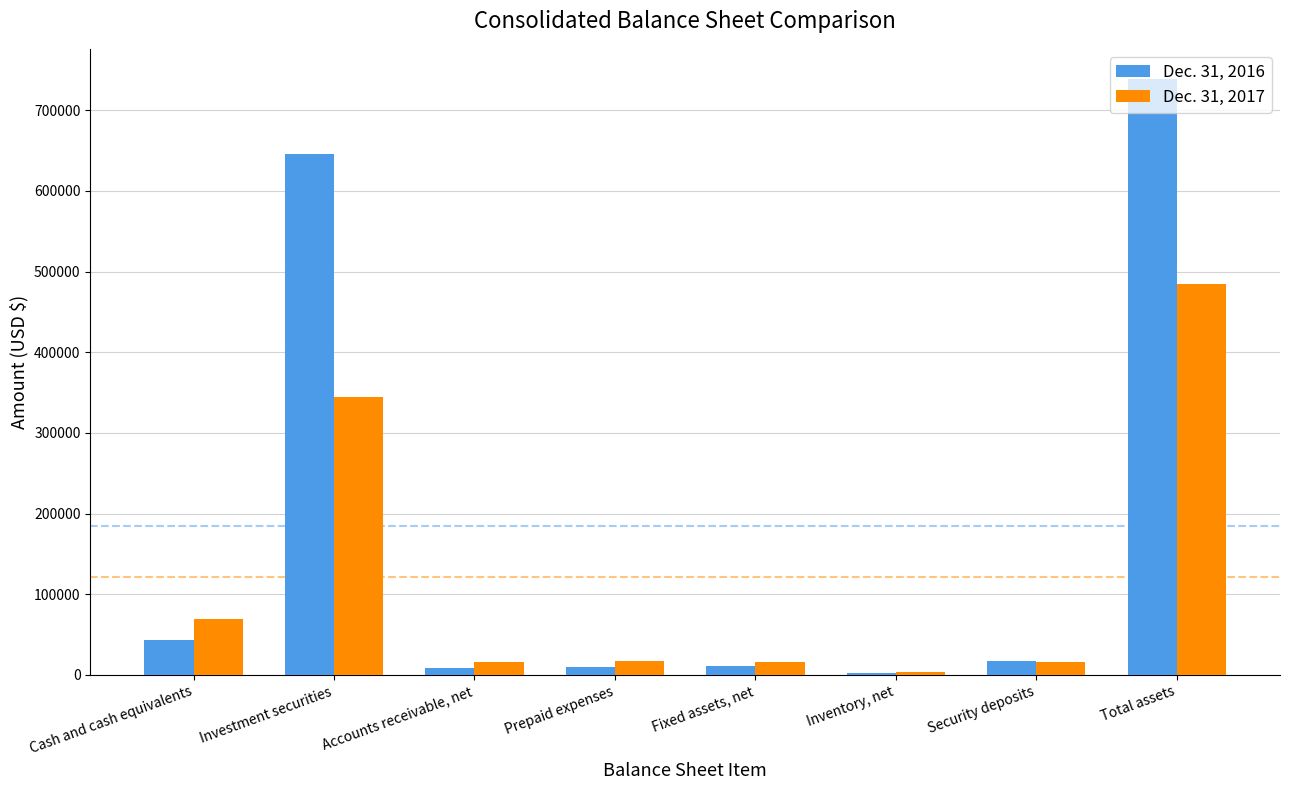

What is the sum of all Dec. 31, 2016 values?

1478506